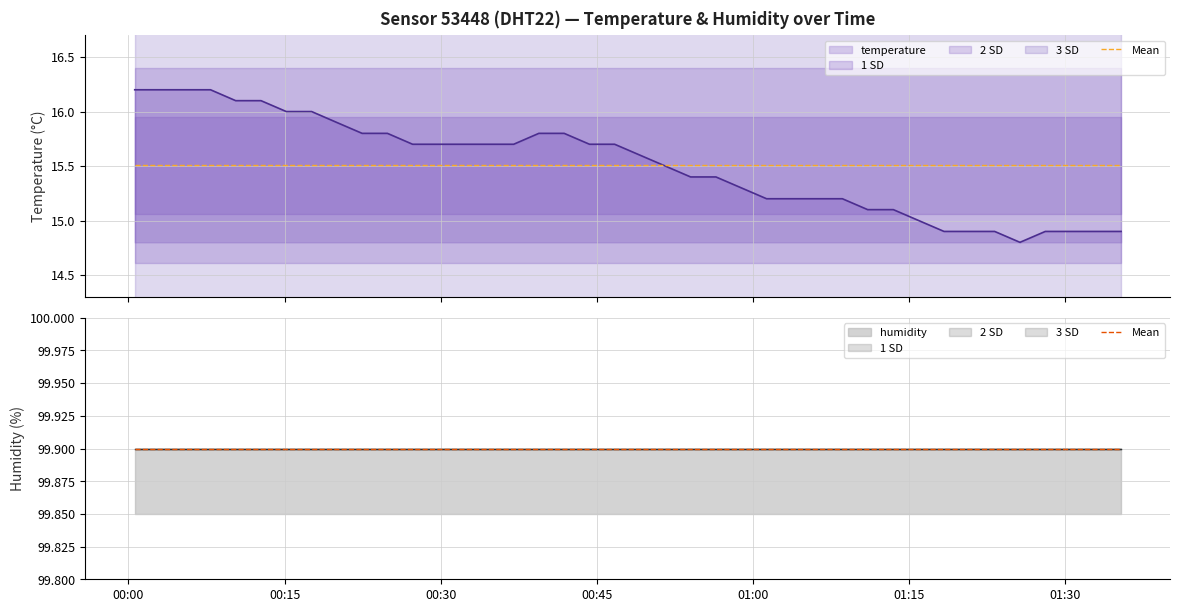

How many values are below 15?

8